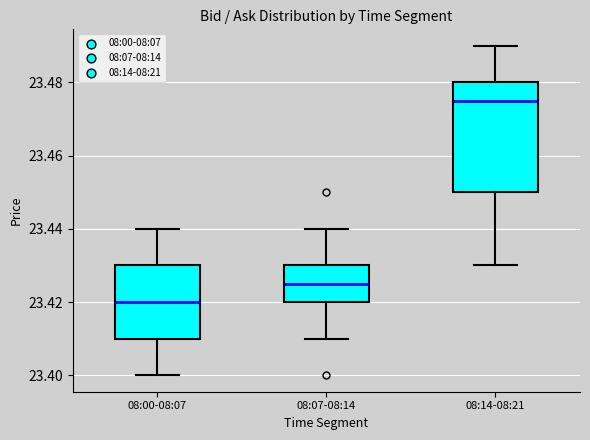

Reading left to right, transcribe this box plot: for each box, give where its median line is, the range the box spans, and where its two whiskers end, as read against the y-axis. The values are not printed on the chart, so give them approximately, as read against the axis.

08:00-08:07: median 23.420, box 23.410 to 23.430, whiskers 23.400 to 23.440
08:07-08:14: median 23.426, box 23.420 to 23.430, whiskers 23.410 to 23.440
08:14-08:21: median 23.476, box 23.450 to 23.480, whiskers 23.430 to 23.490